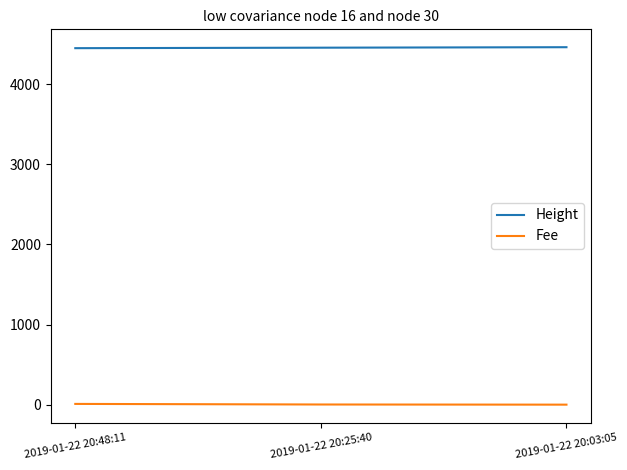

What is the maximum value shown in the chart?

4463.0